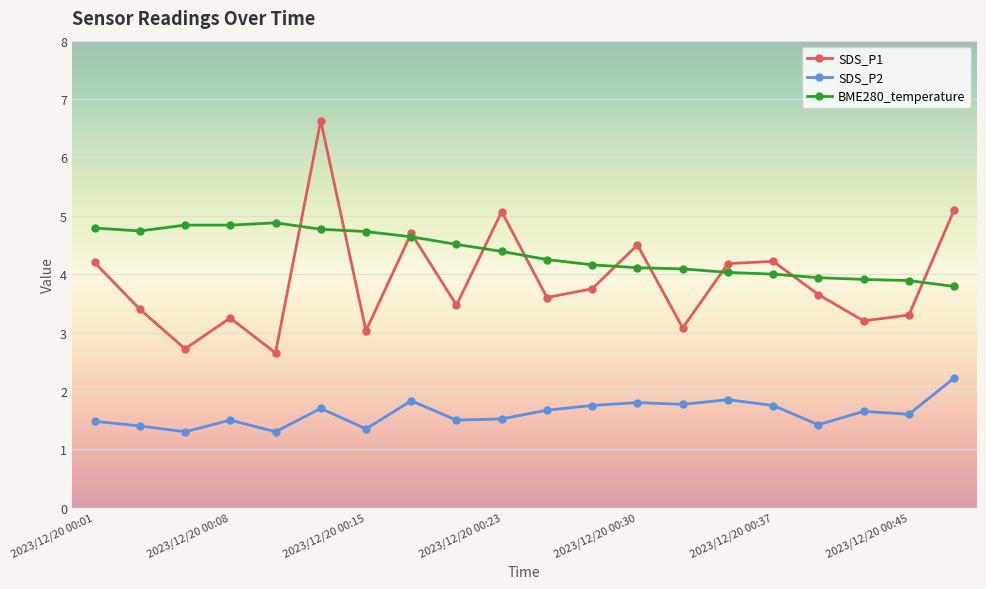

How many lines are shown in the chart?

3